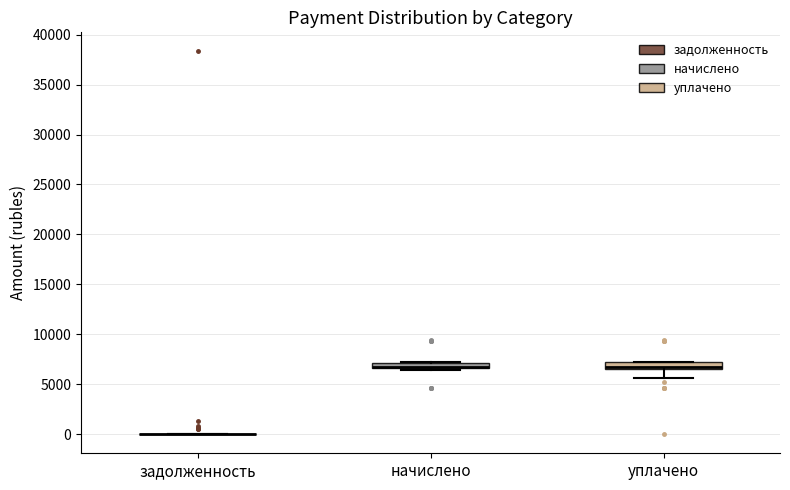

Where is the lower edge of the box for начислено on the y-axis? The values are not printed on the chart, so give them approximately, as read against the axis.

6500